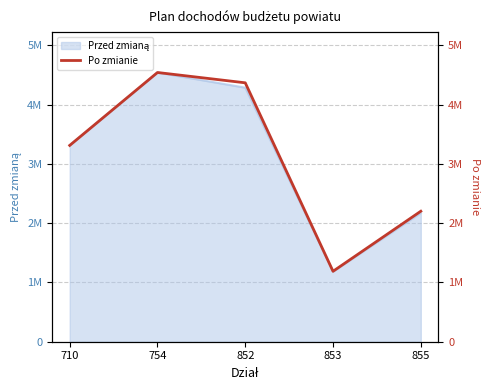

The chart shows a value of 4542387.0 at 754. True or false?

True